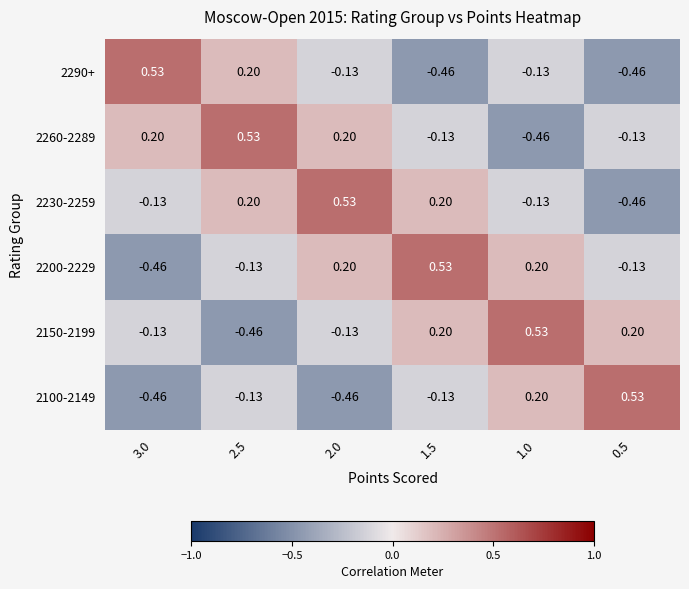

Is the value of 2200-2229 at 1.5 greater than the value of 2260-2289 at 1.5?

Yes